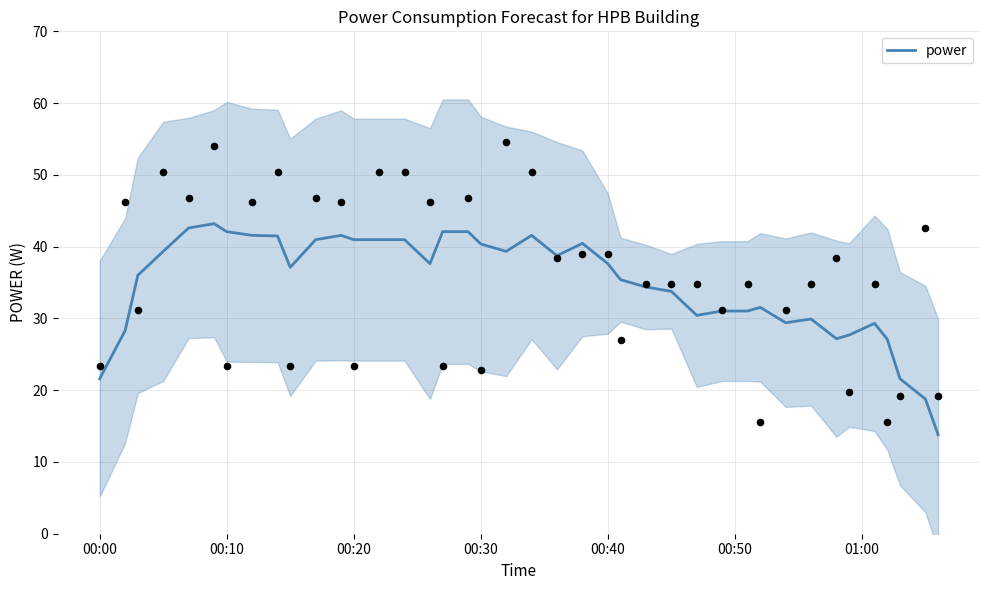

What is the minimum value for power?

13.8